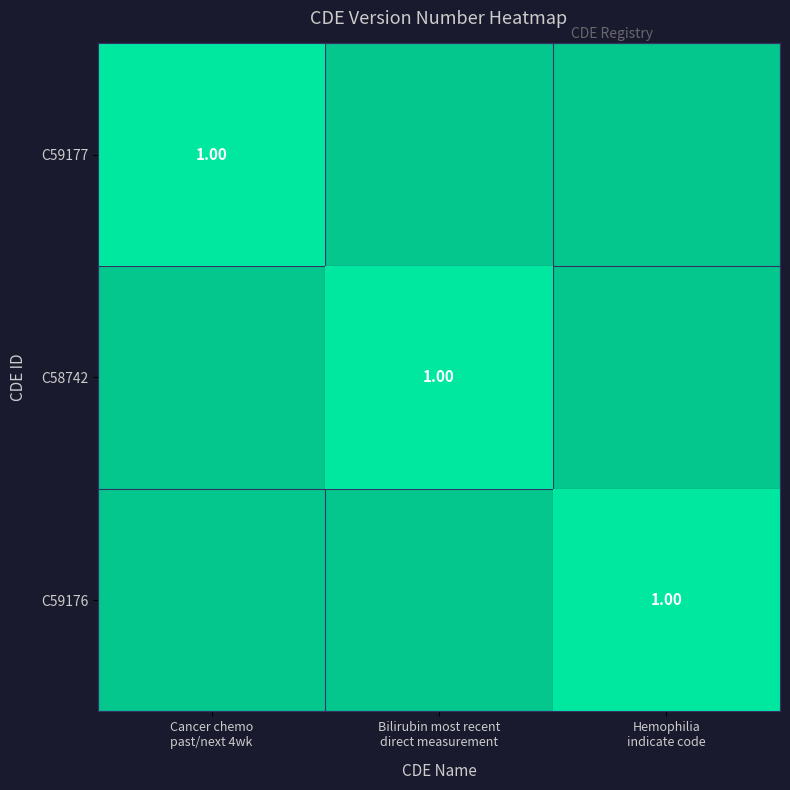

Reading right to left, what are all the values shown in this chart?

C59177: C59176=0	C58742=0	C59177=1
C58742: C59176=0	C58742=1	C59177=0
C59176: C59176=1	C58742=0	C59177=0